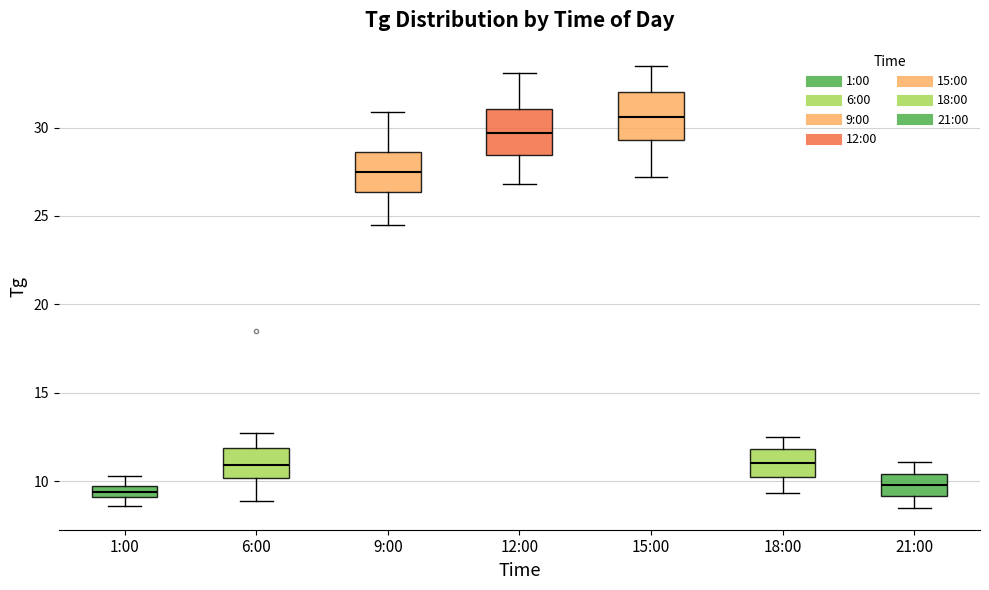

Where is the upper edge of the box for 9:00 on the y-axis? The values are not printed on the chart, so give them approximately, as read against the axis.

28.5